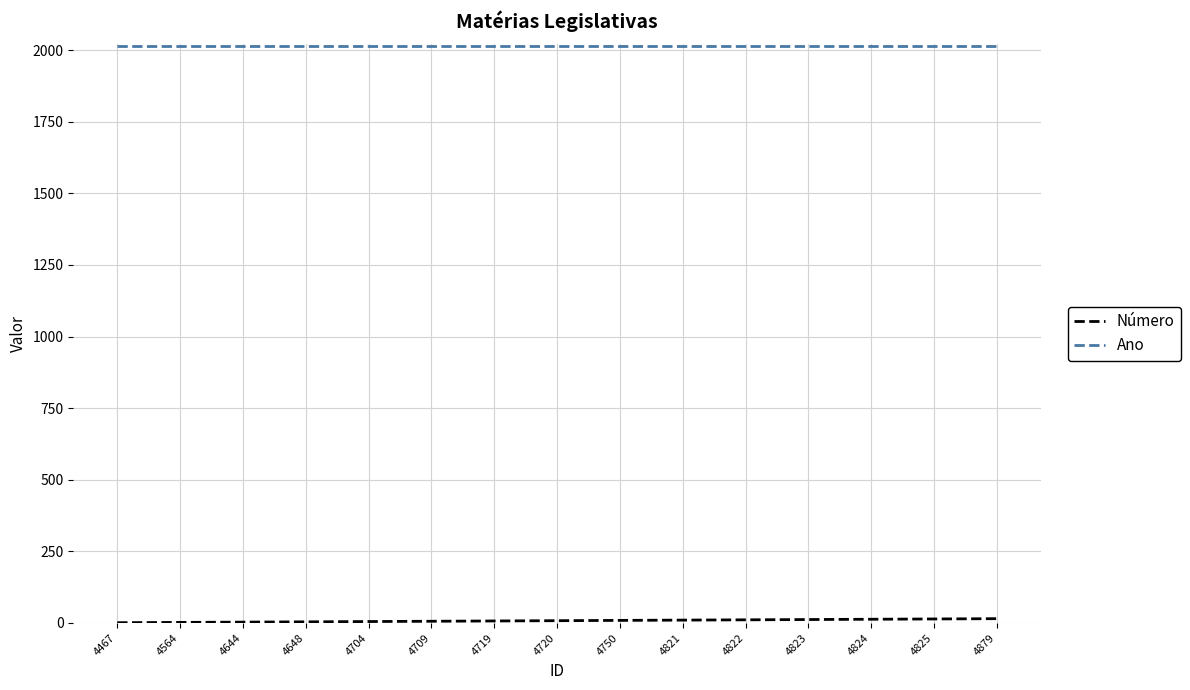

The Ano series shows 2014 at 4648. True or false?

True